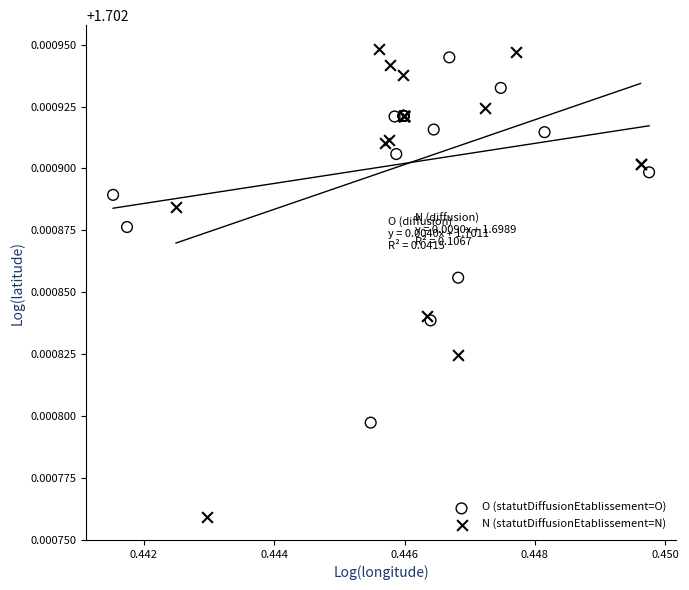

Which series has the widest spread of Y values?

N (statutDiffusionEtablissement=N)